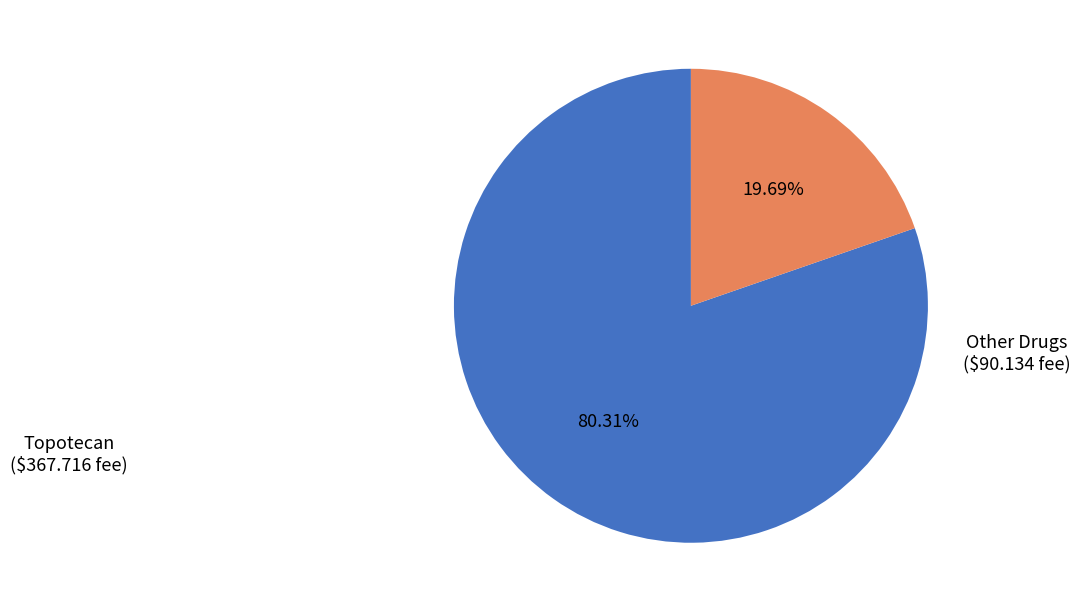

Is there any slice that represents more than half of the pie?

Yes